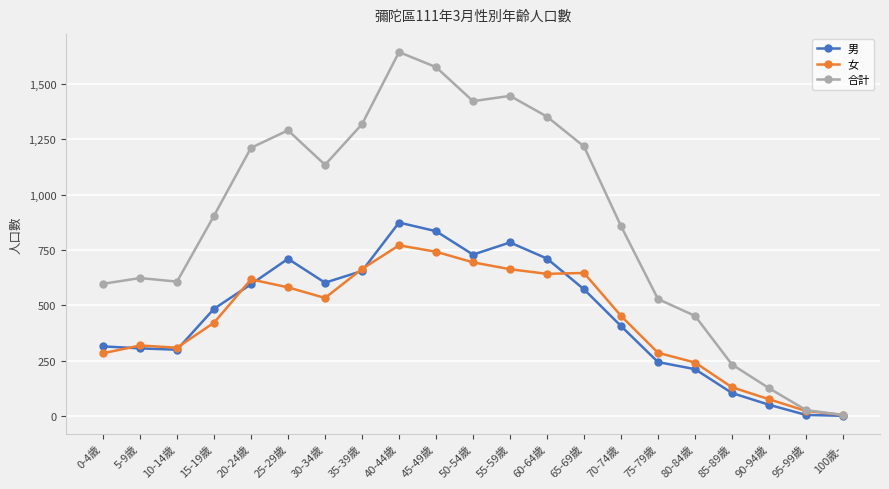

What is the average value of the 合計 series?

885